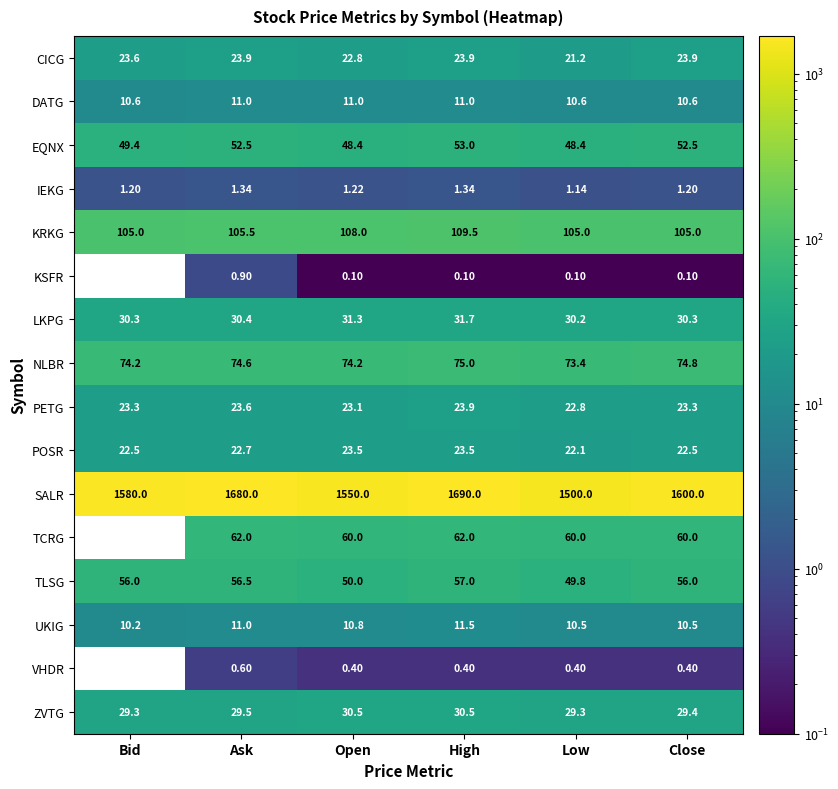

At how many categories does at least one series exceed 553?

6